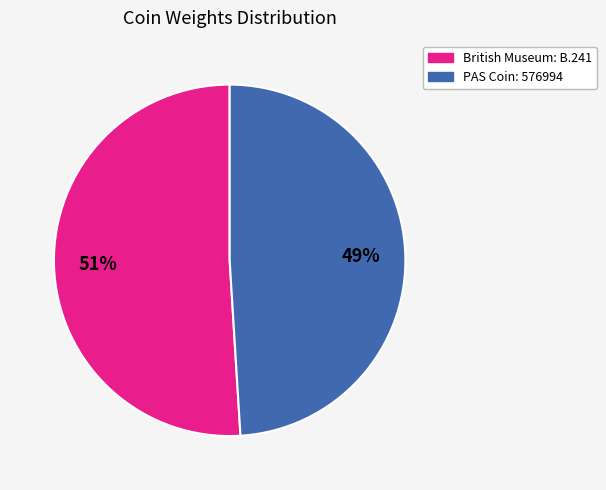

Rank the categories by value from lowest to highest.

PAS Coin: 576994, British Museum: B.241